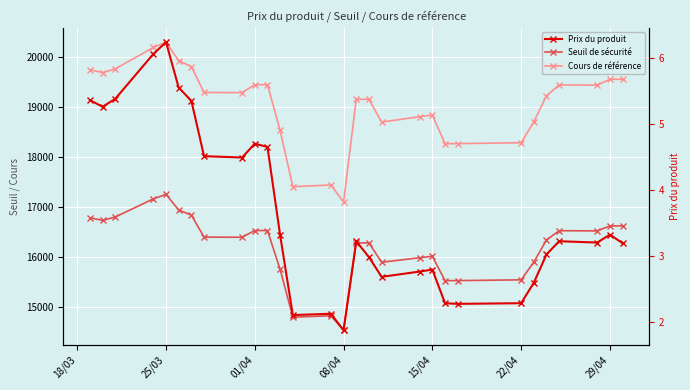

How many values in the Seuil de sécurité series exceed 16385?

15